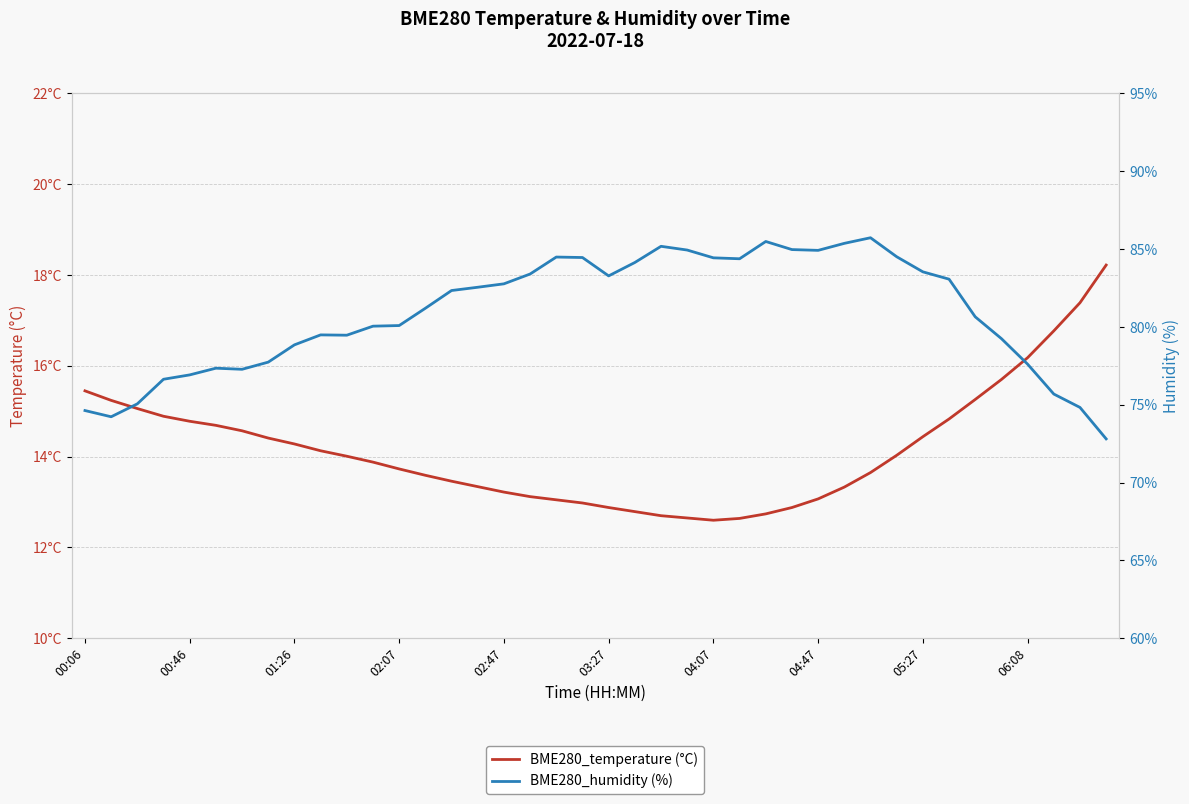

The value of BME280_humidity (%) at 31 is 40.3. True or false?

False